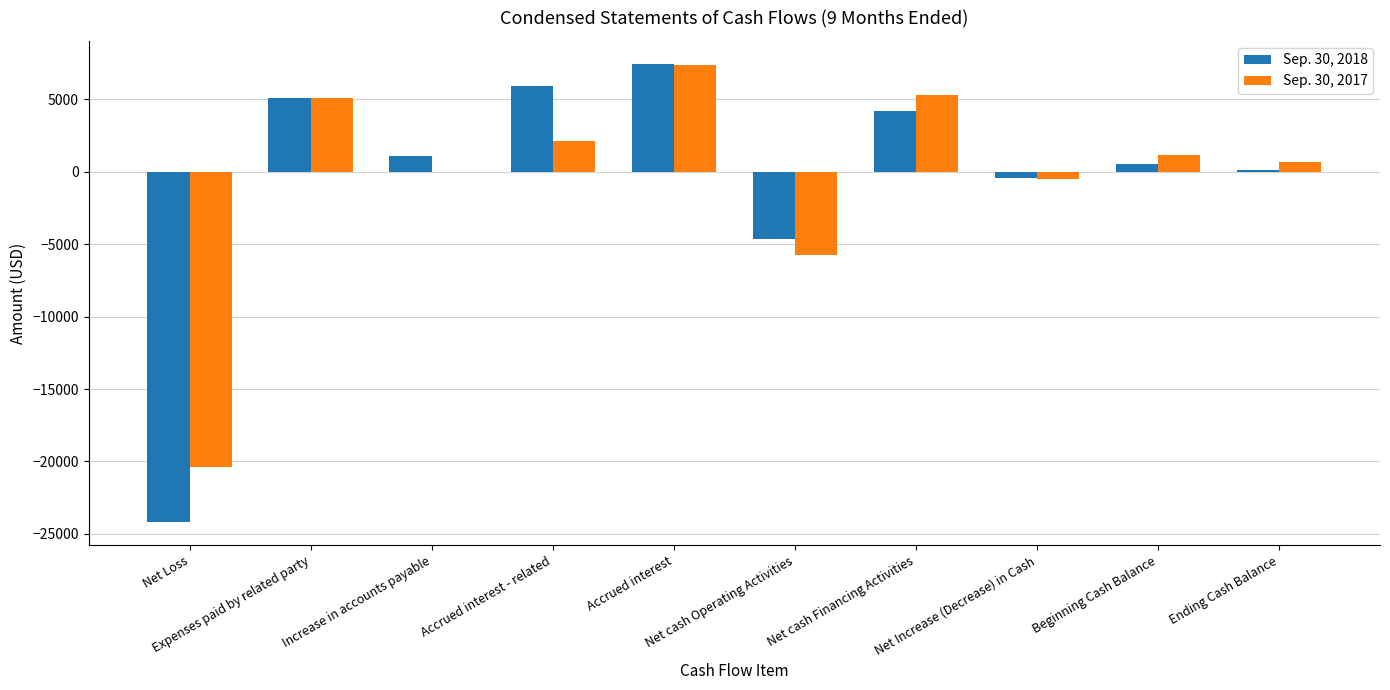

Between Net Loss and Net cash Operating Activities, which series saw the biggest shift?

Sep. 30, 2018